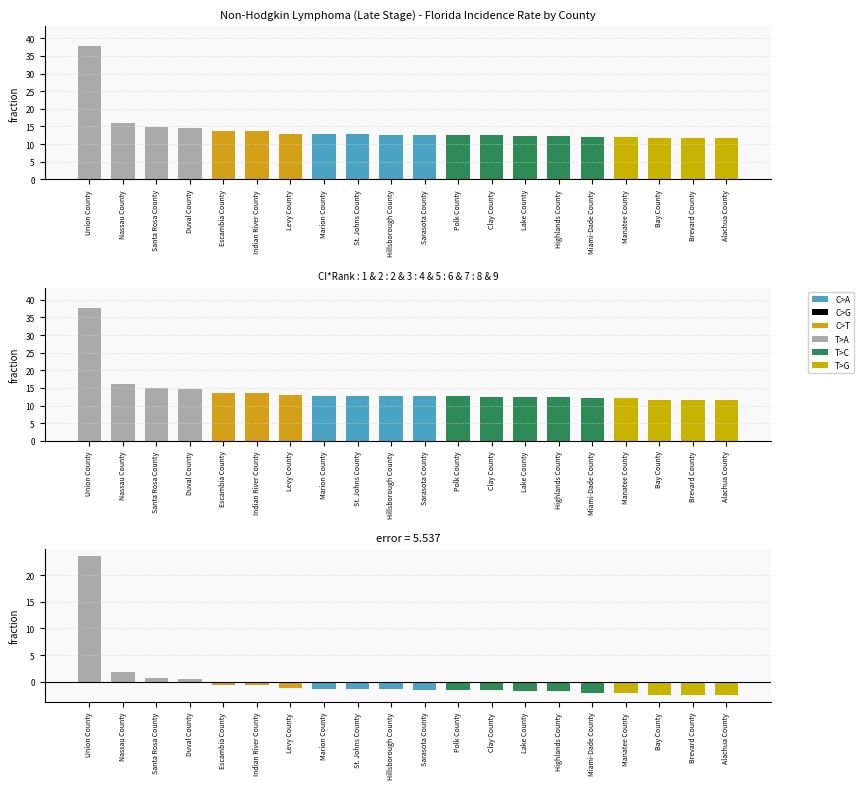

Rank the categories by Residual value from lowest to highest.

Brevard County, Alachua County, Bay County, Manatee County, Miami-Dade County, Highlands County, Lake County, Clay County, Sarasota County, Polk County, Hillsborough County, Marion County, St. Johns County, Levy County, Escambia County, Indian River County, Duval County, Santa Rosa County, Nassau County, Union County